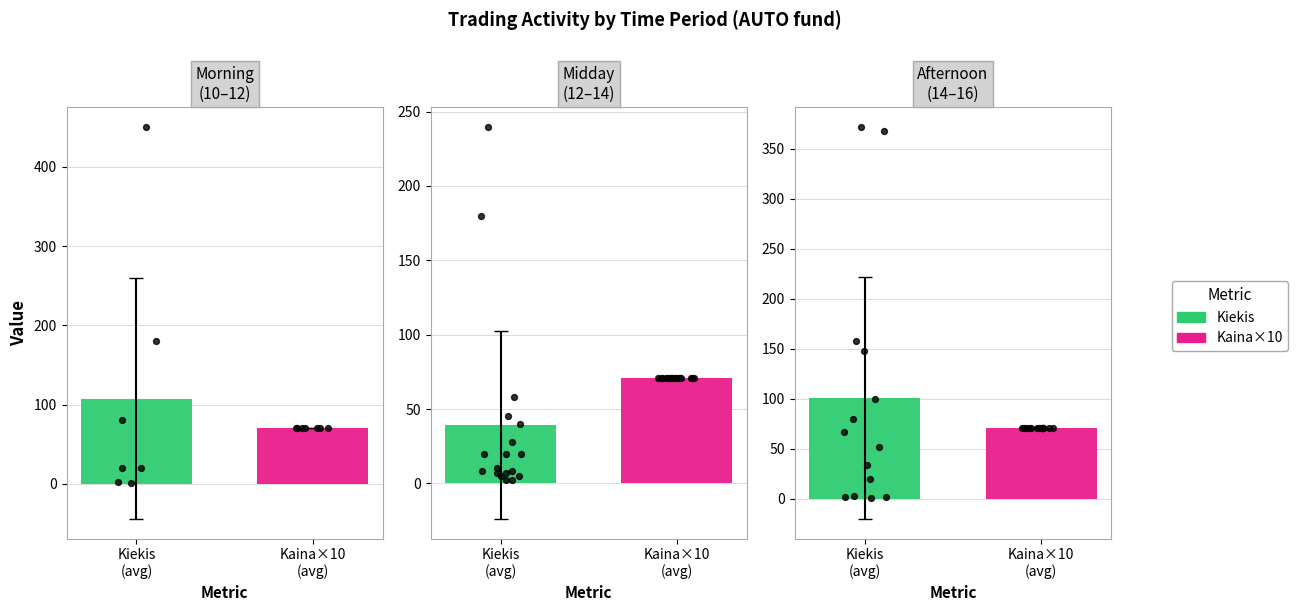

Which series contains the lowest Y value?

Kiekis